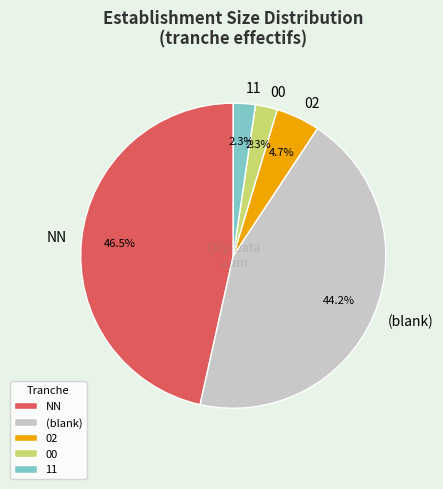

What is the largest slice in the pie chart?

NN